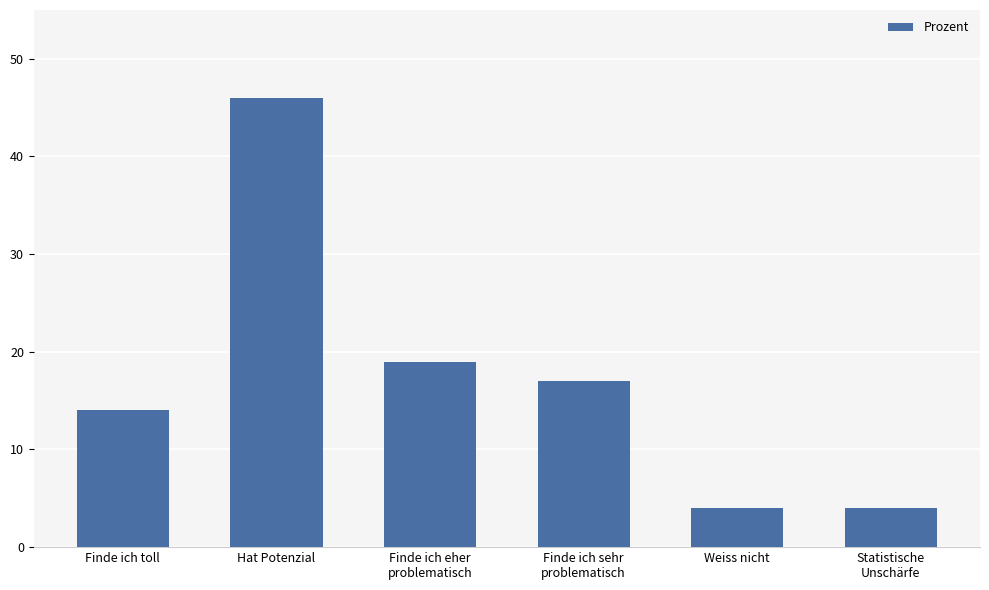

Reading left to right, transcribe all the data shown in this chart.

Finde ich toll=14	Hat Potenzial=46	Finde ich eher
problematisch=19	Finde ich sehr
problematisch=17	Weiss nicht=4	Statistische
Unschärfe=4